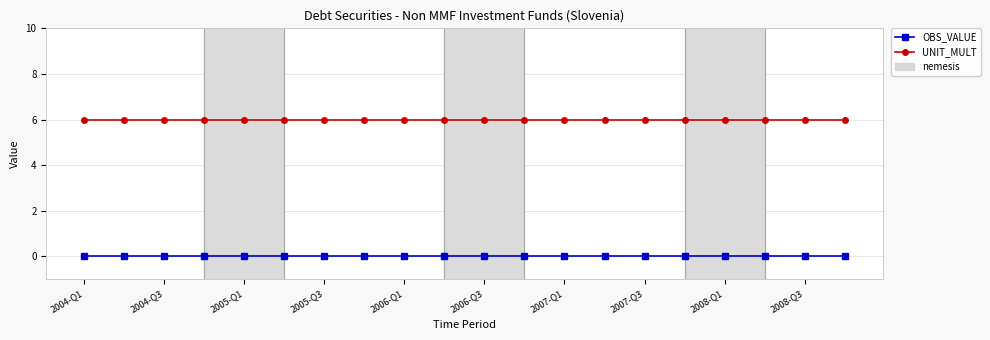

List the series in order of their overall mean, lowest first.

OBS_VALUE, UNIT_MULT